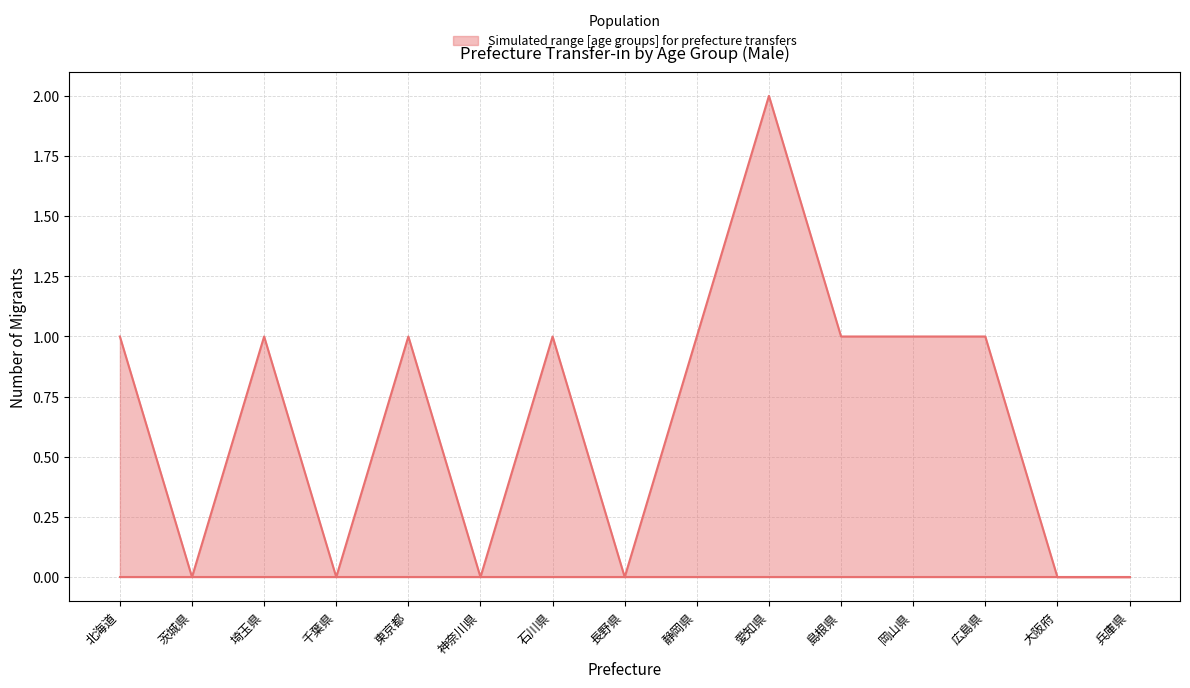

Count the number of data series in this chart.

1